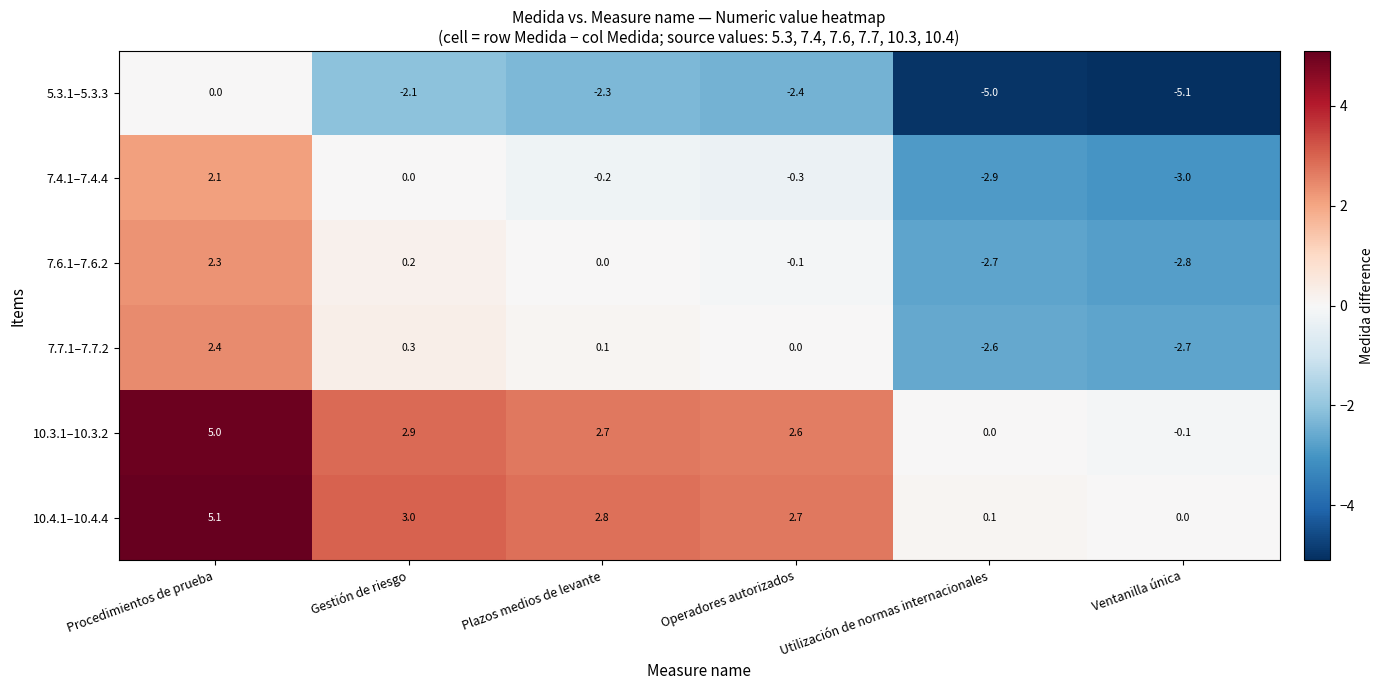

Rank the series by their maximum value, from highest to lowest.

10.4.1–10.4.4, 10.3.1–10.3.2, 7.7.1–7.7.2, 7.6.1–7.6.2, 7.4.1–7.4.4, 5.3.1–5.3.3